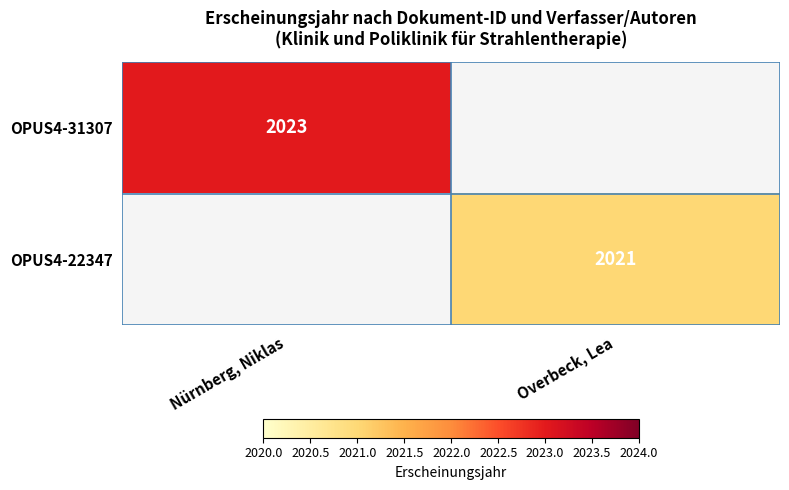

Between Overbeck, Lea and Nürnberg, Niklas, which is larger?

Nürnberg, Niklas